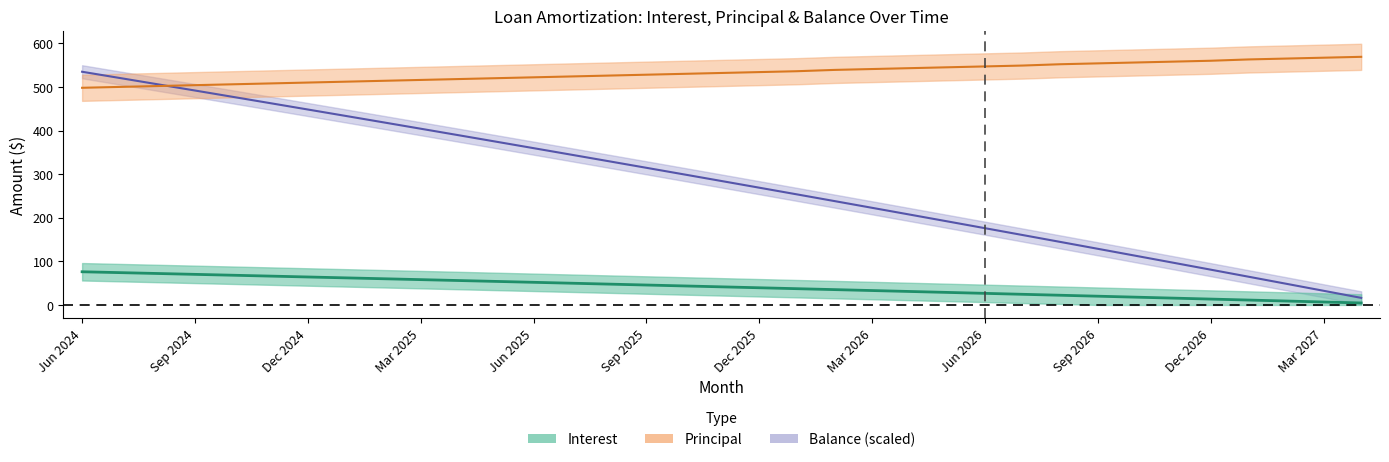

What is the label of the 32nd point from the right?

Sep 2024